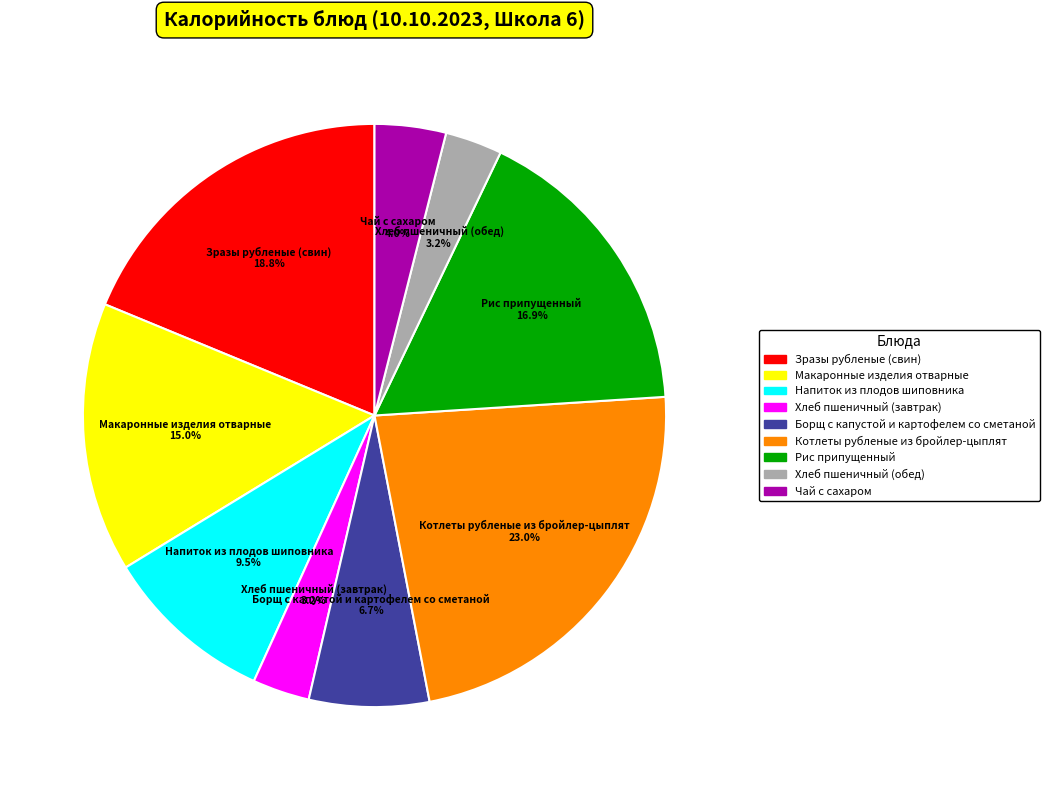

Is the sum of Напиток из плодов шиповника and Макаронные изделия отварные greater than half?

No